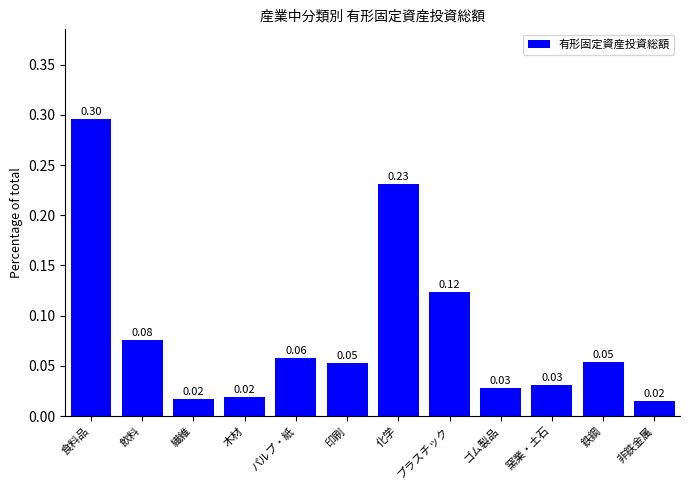

What is the change in value from 食料品 to 非鉄金属?

-0.3